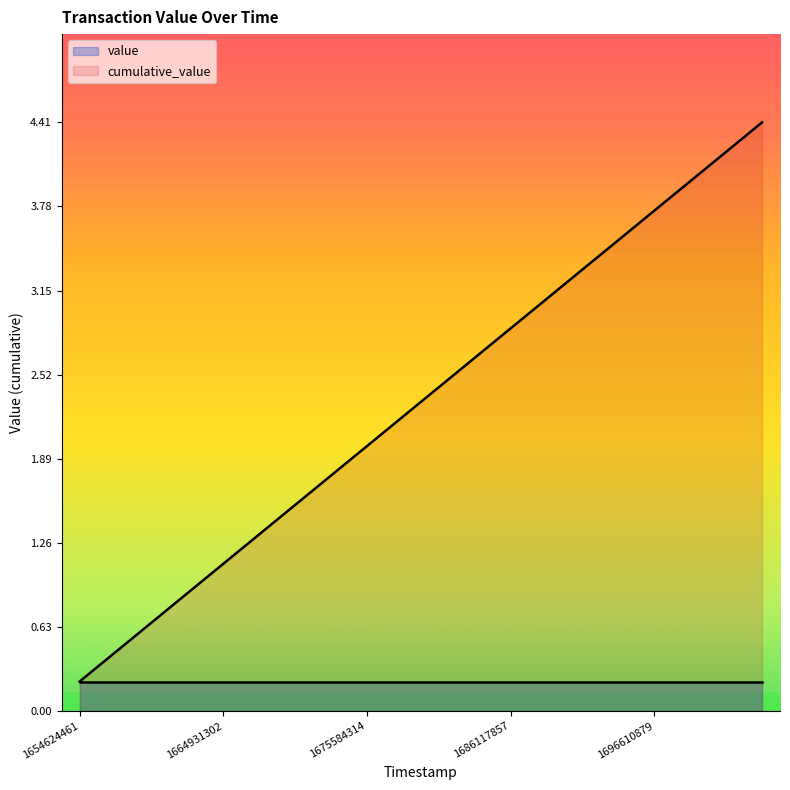

Does the chart have visible grid lines?

No